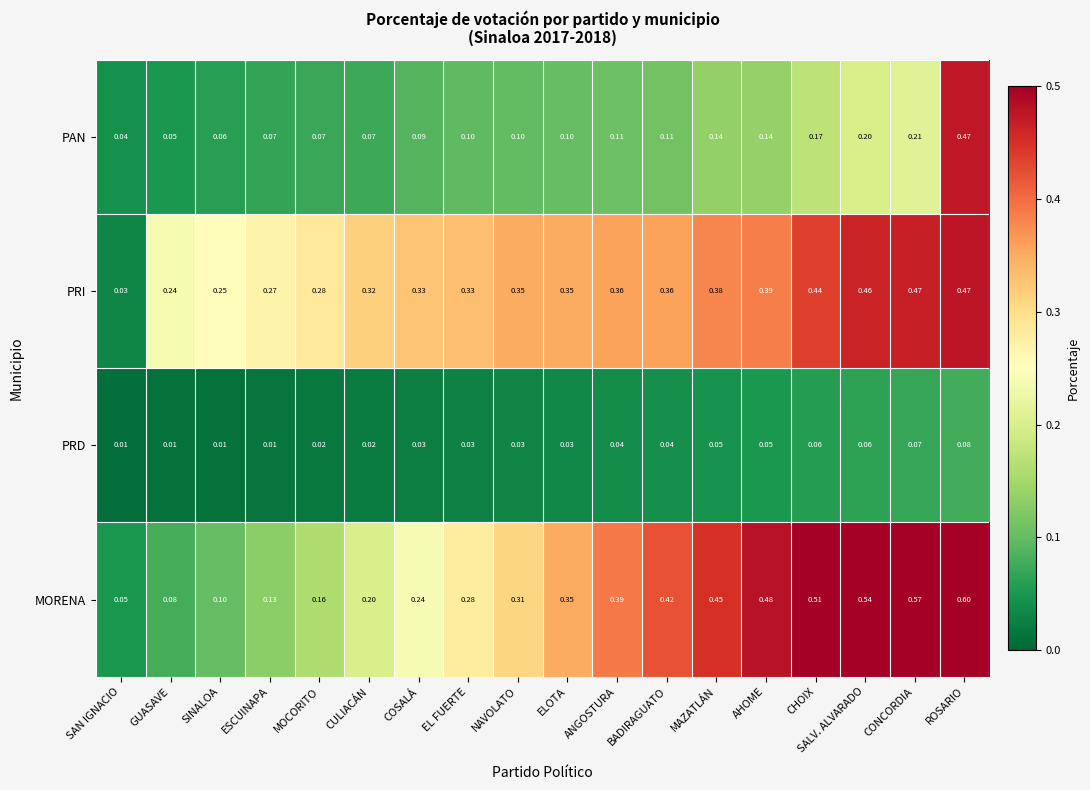

Rank the series at EL FUERTE from lowest to highest value.

PRD, PAN, MORENA, PRI